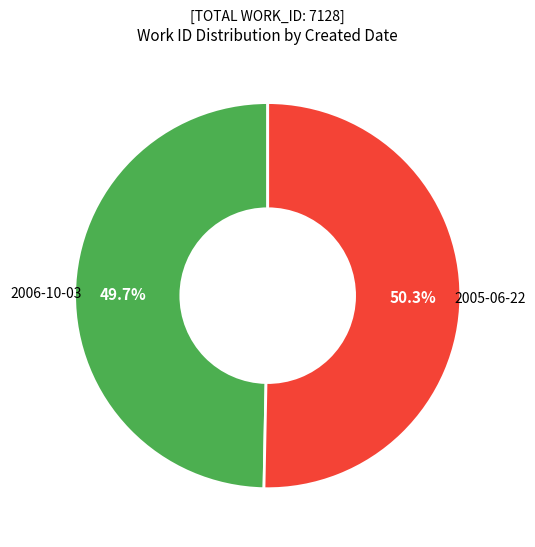

Is there a majority slice in this chart?

Yes